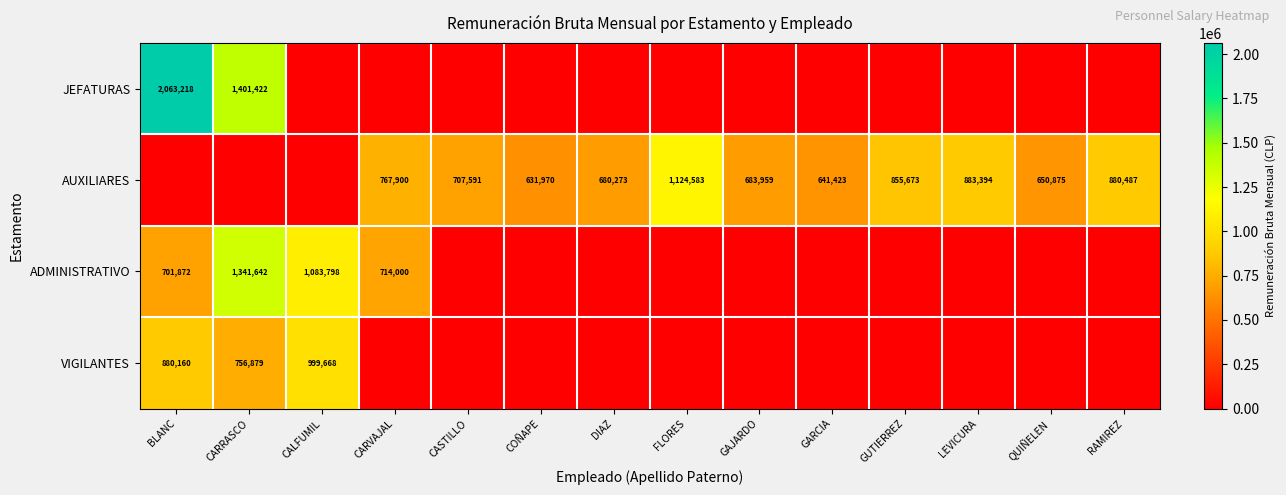

The value of AUXILIARES at QUIÑELEN is 1044418. True or false?

False